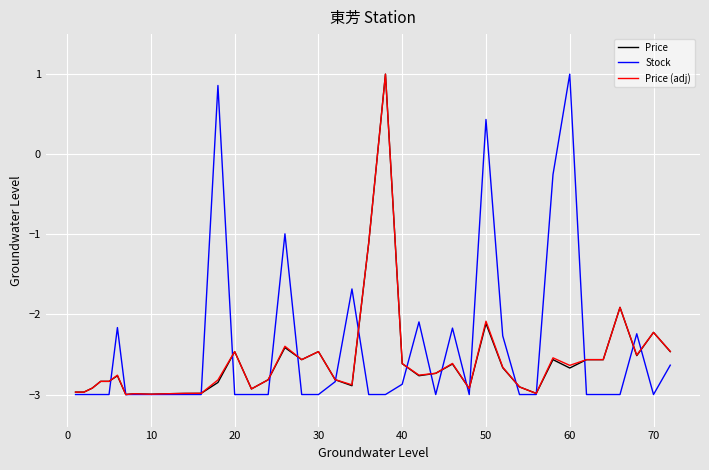

What is the minimum value for Price (adj)?

-3.0